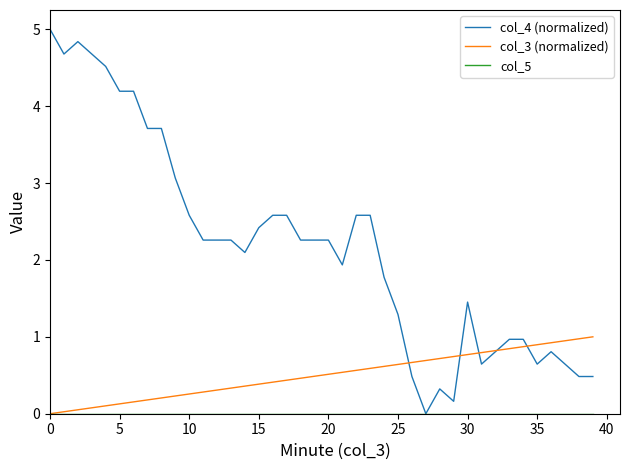

What is the maximum value shown in the chart?

5.0